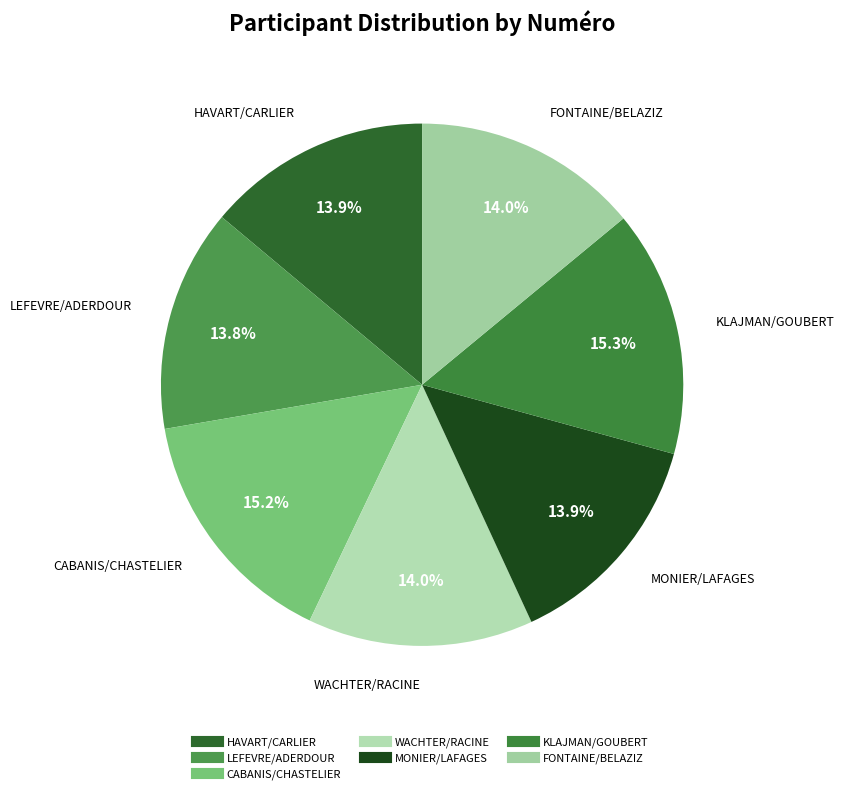

Is CABANIS/CHASTELIER the majority of the pie?

No